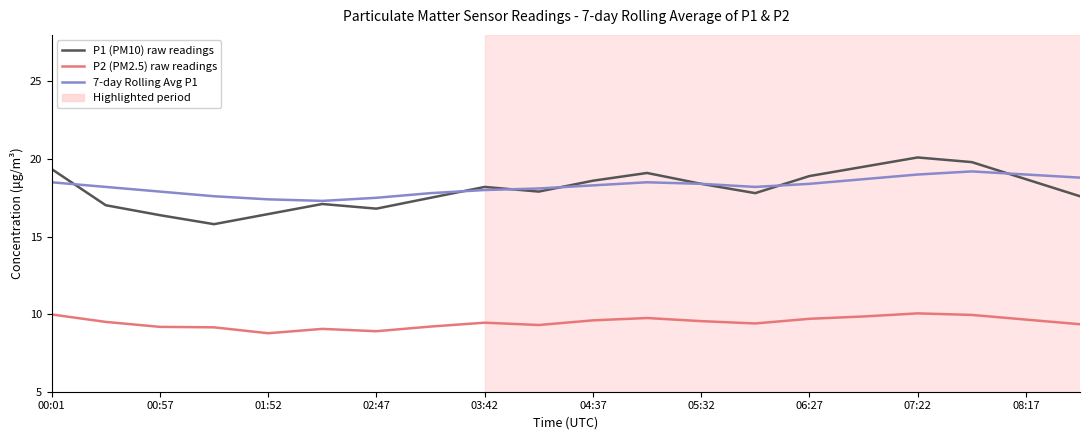

True or false: 7-day Rolling Avg P1 and P1 (PM10) raw readings intersect in this chart.

True